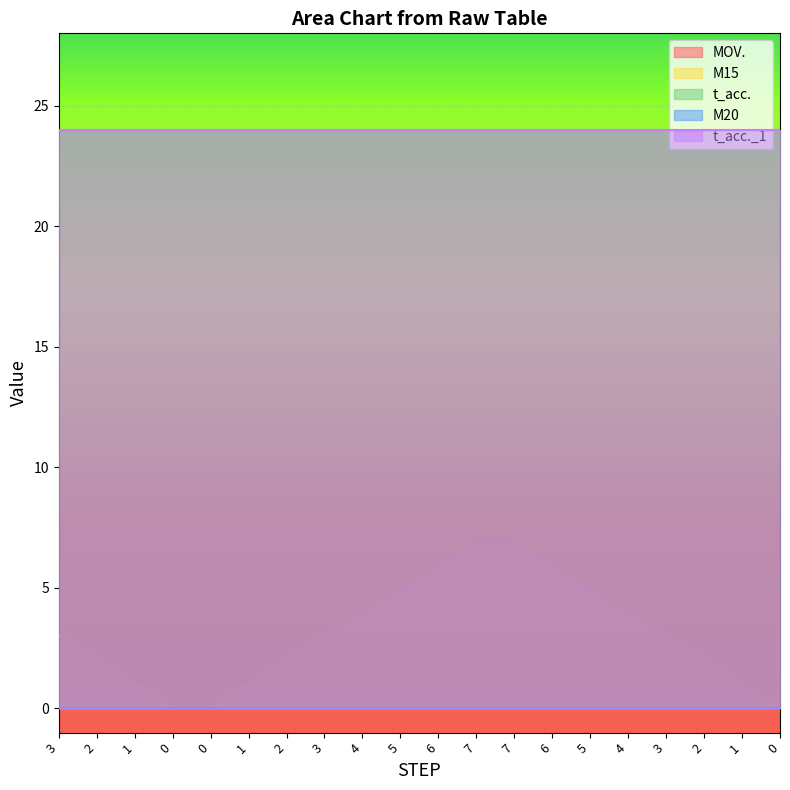

Does the chart display data point markers on the line(s)?

No